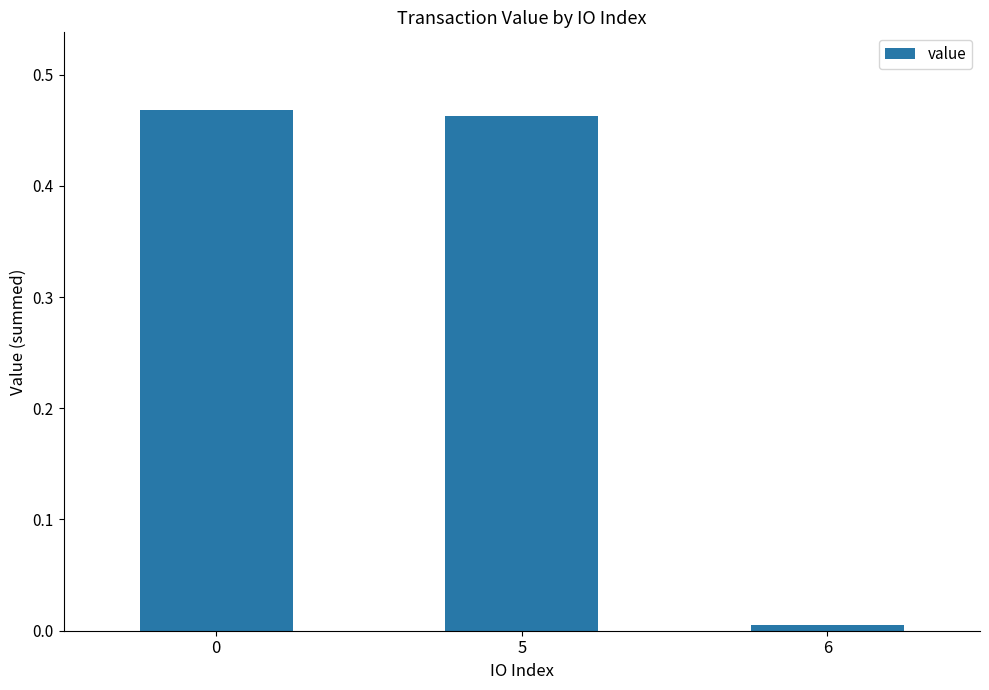

True or false: the data shows 0.0 at 6.

True